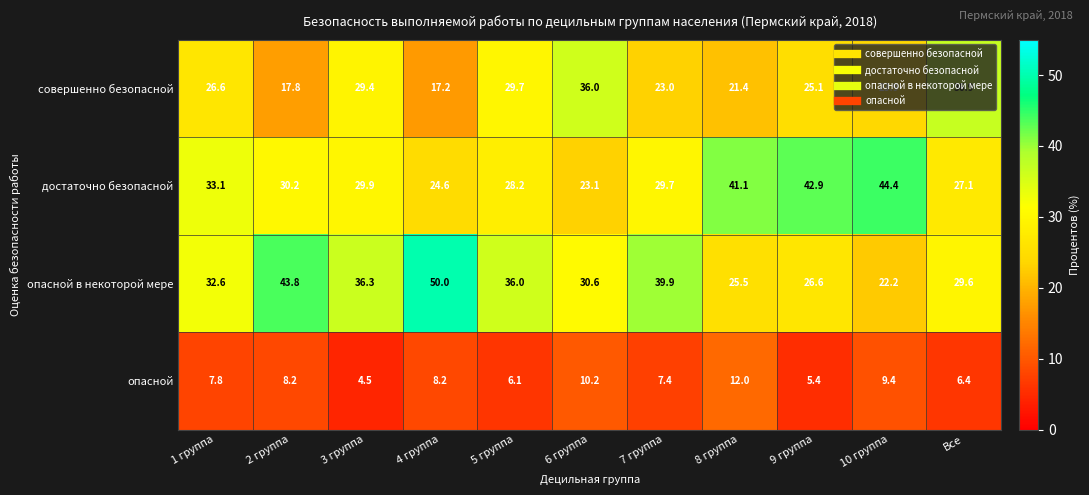

Rank the series by their maximum value, from highest to lowest.

опасной в некоторой мере, достаточно безопасной, совершенно безопасной, опасной